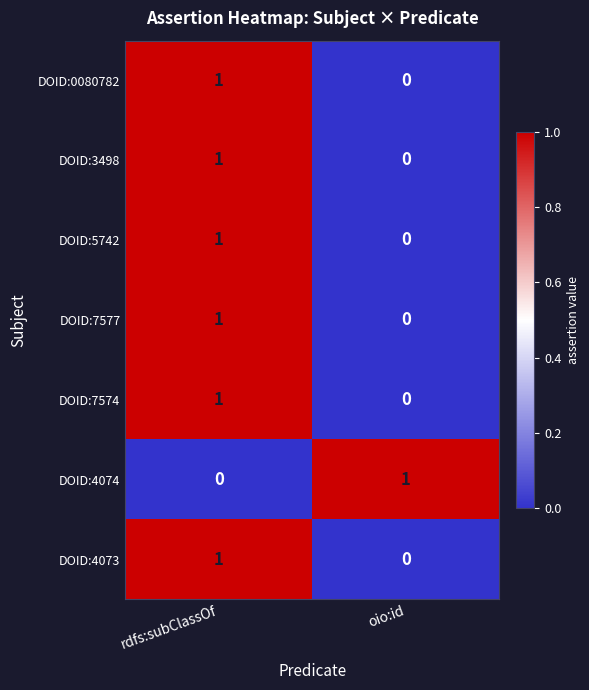

How many categories are shown in the chart?

2